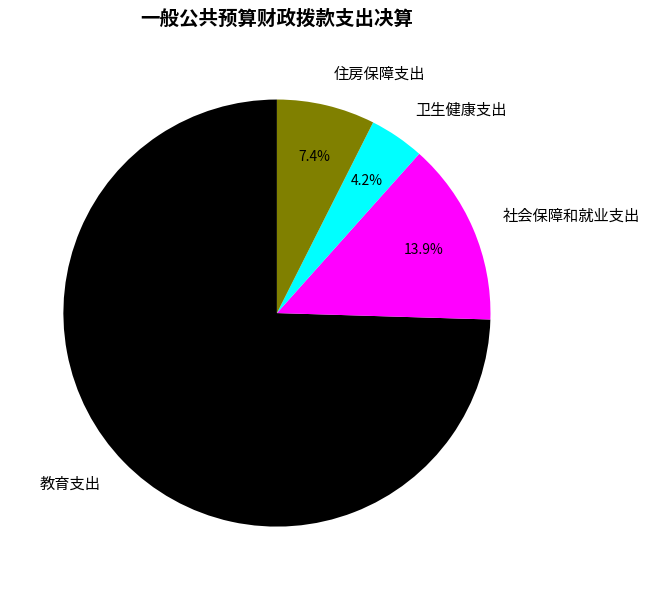

Which slice is the largest?

教育支出